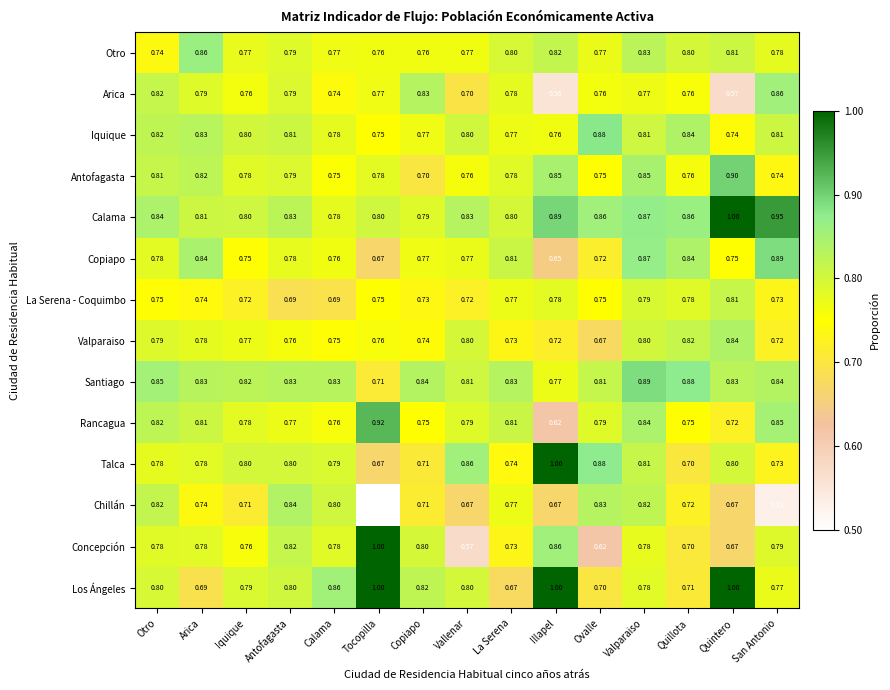

Where is Santiago nearest to the value 0?

Tocopilla